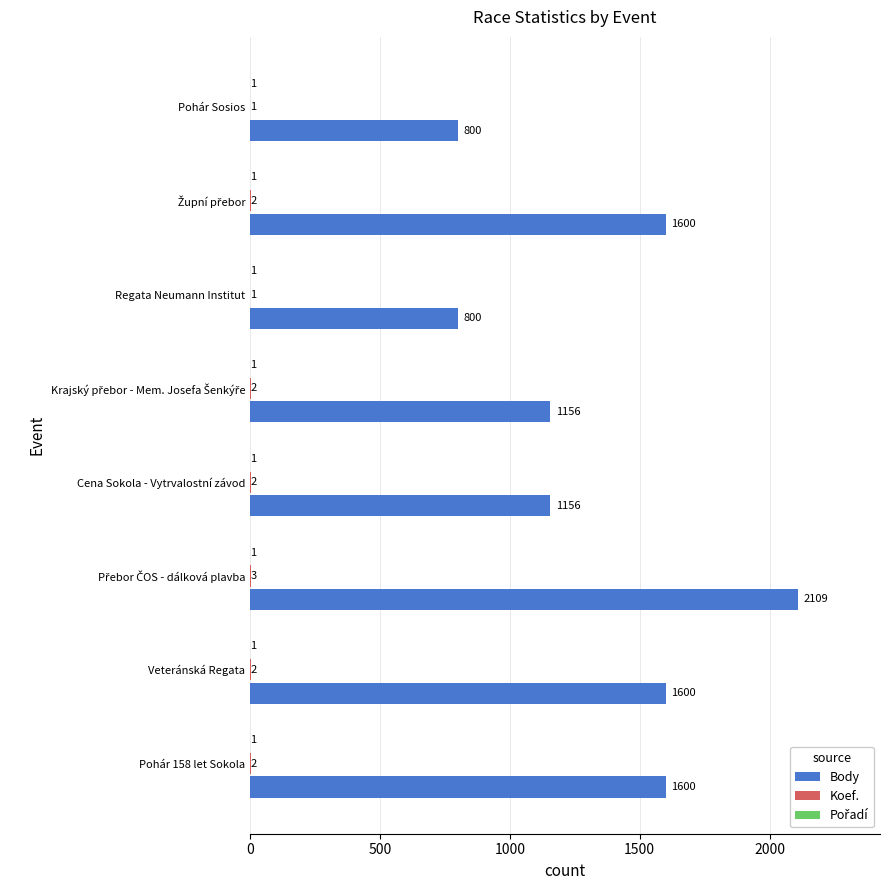

How many Body values are between 1156 and 1600?

5